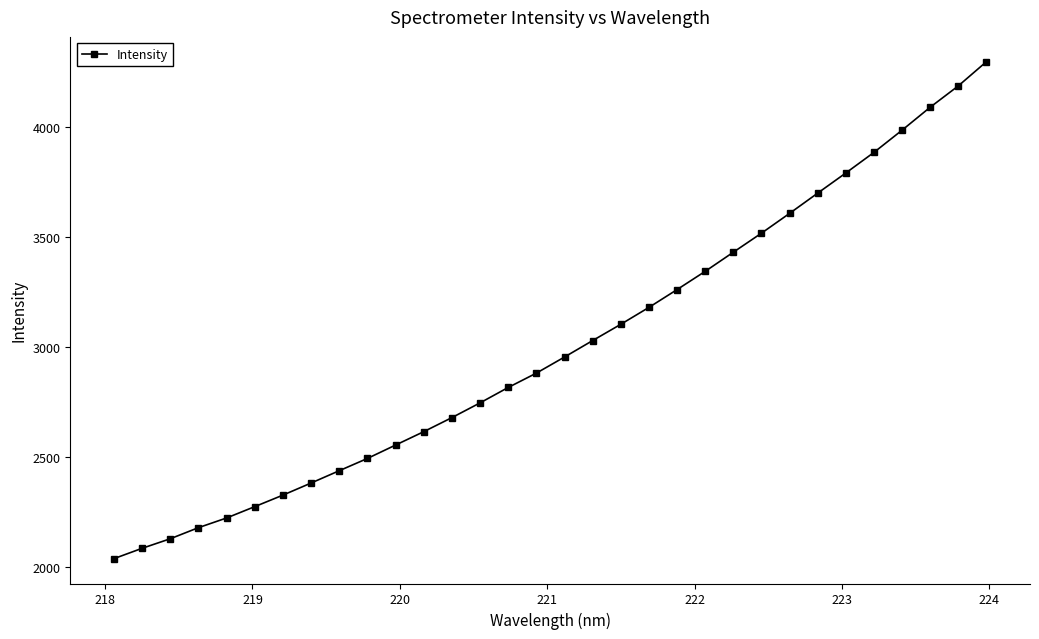

What is the sum of all values?

96187.8